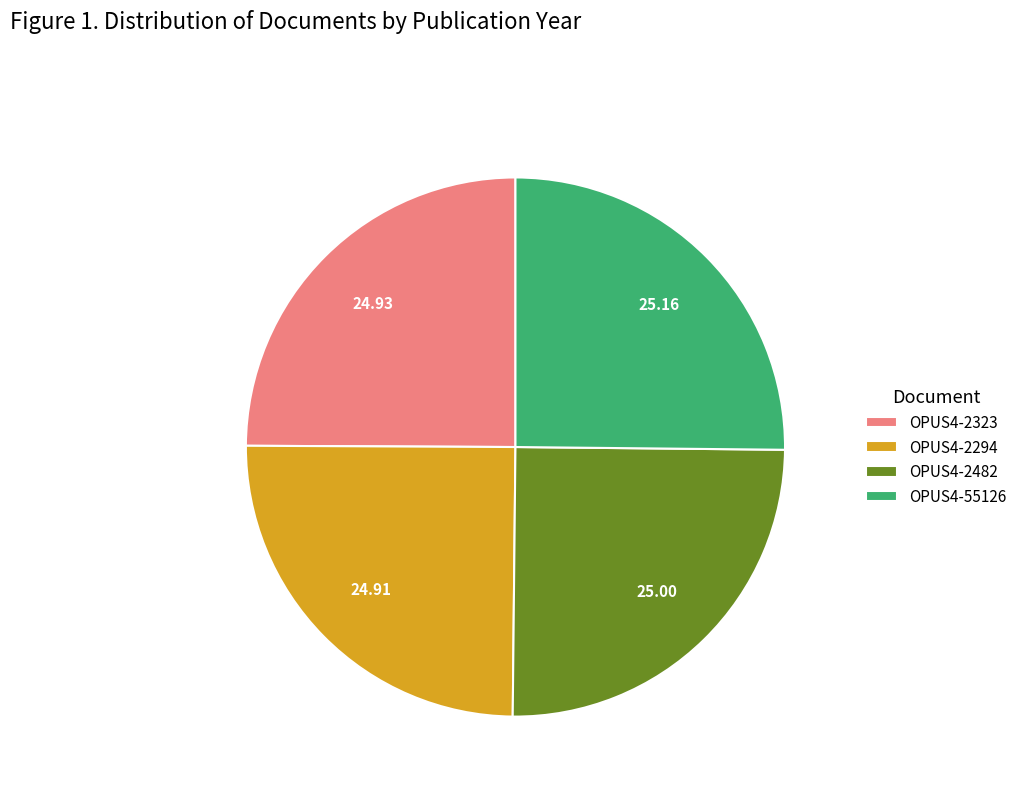

Is there any slice that represents more than half of the pie?

No